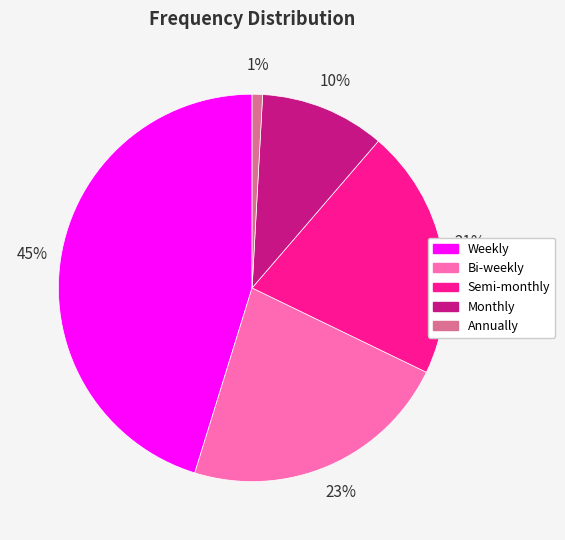

Count the number of slices in the pie.

5